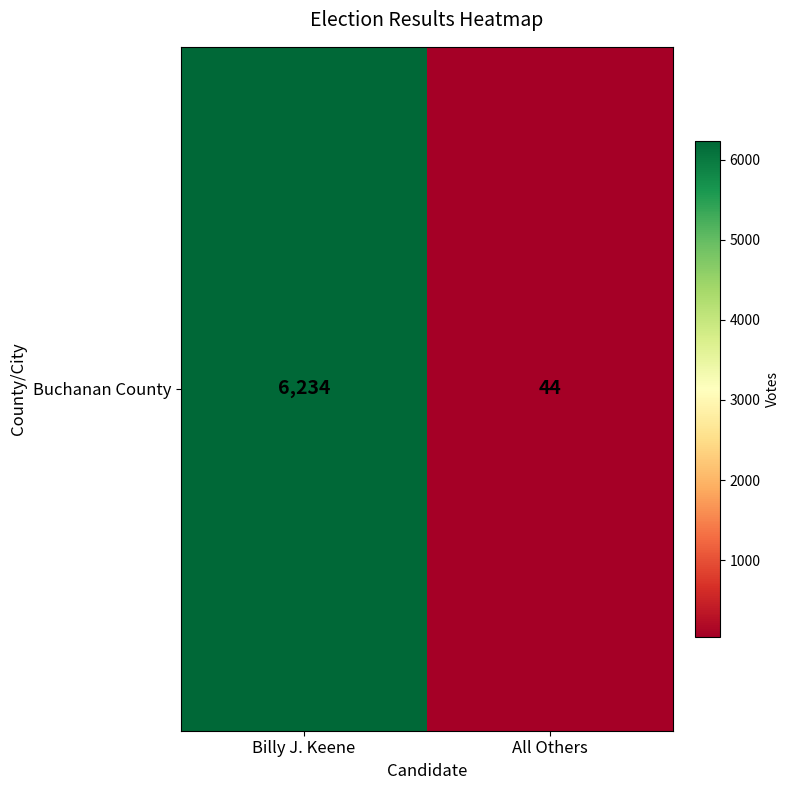

What is the change in value from Billy J. Keene to All Others?

-6190